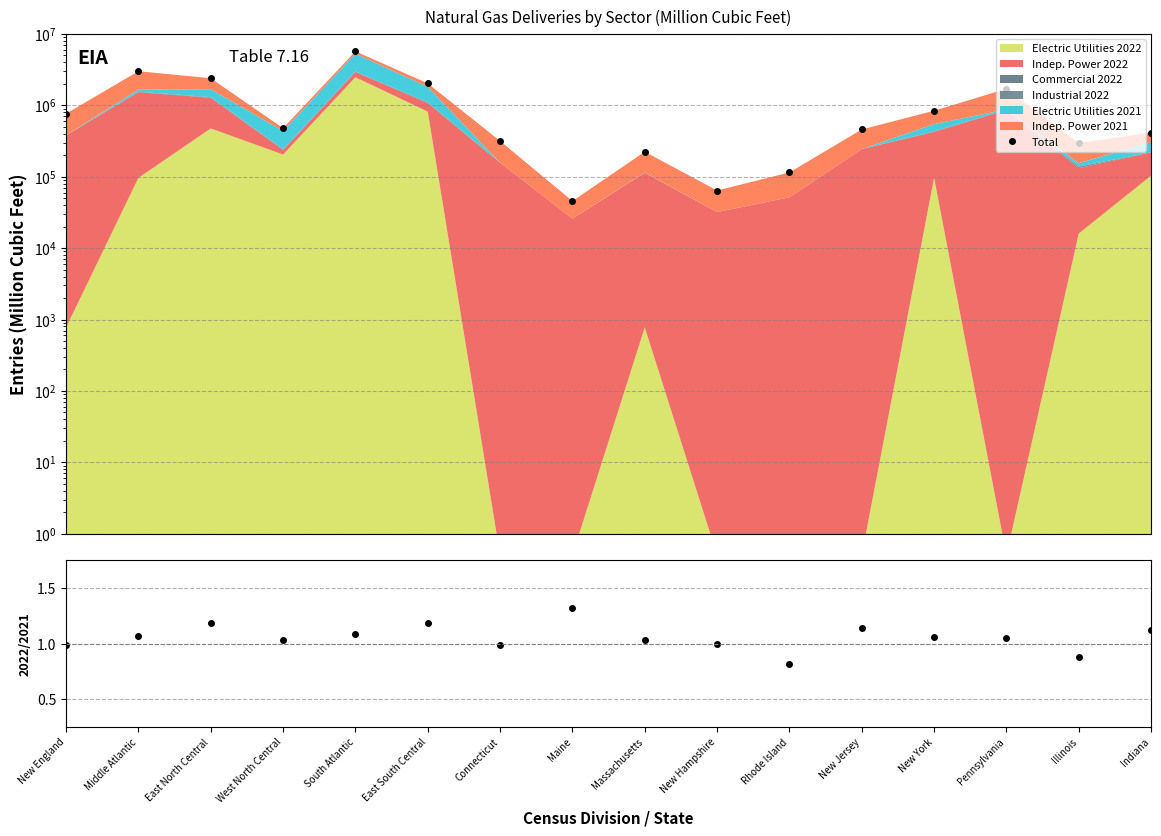

What is the greatest value displayed?

5704881.5